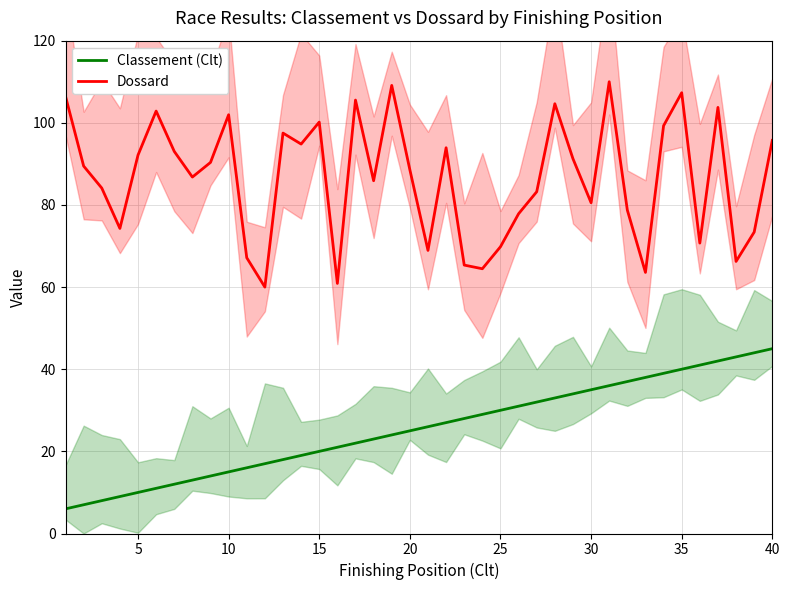

What are all the series names shown in the legend?

Classement (Clt), Dossard